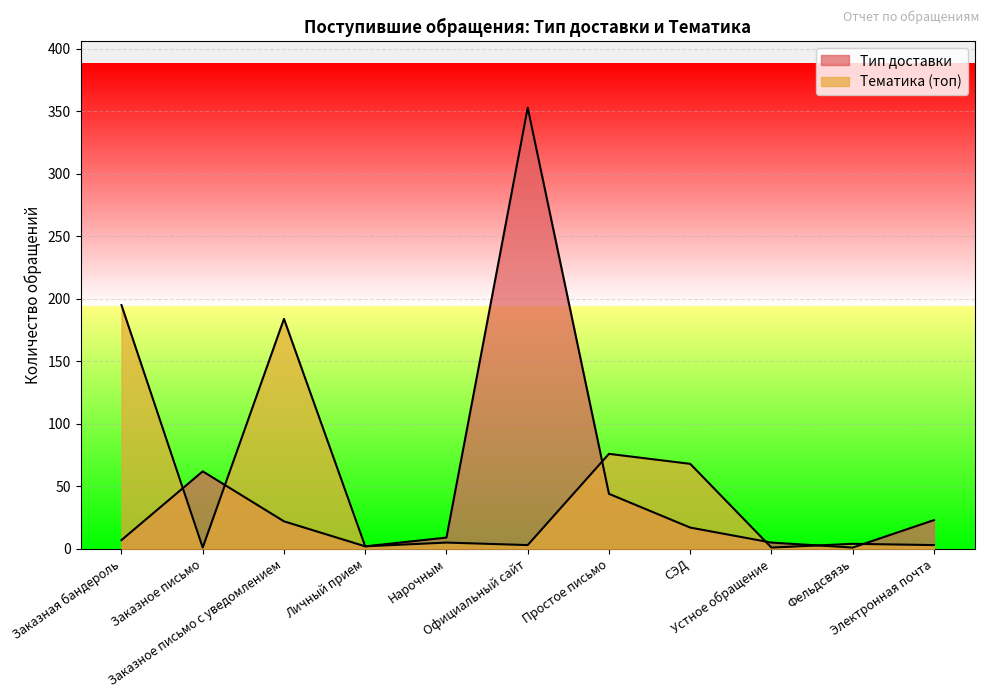

At which category does Тематика (топ) reach its first local valley?

Заказное письмо